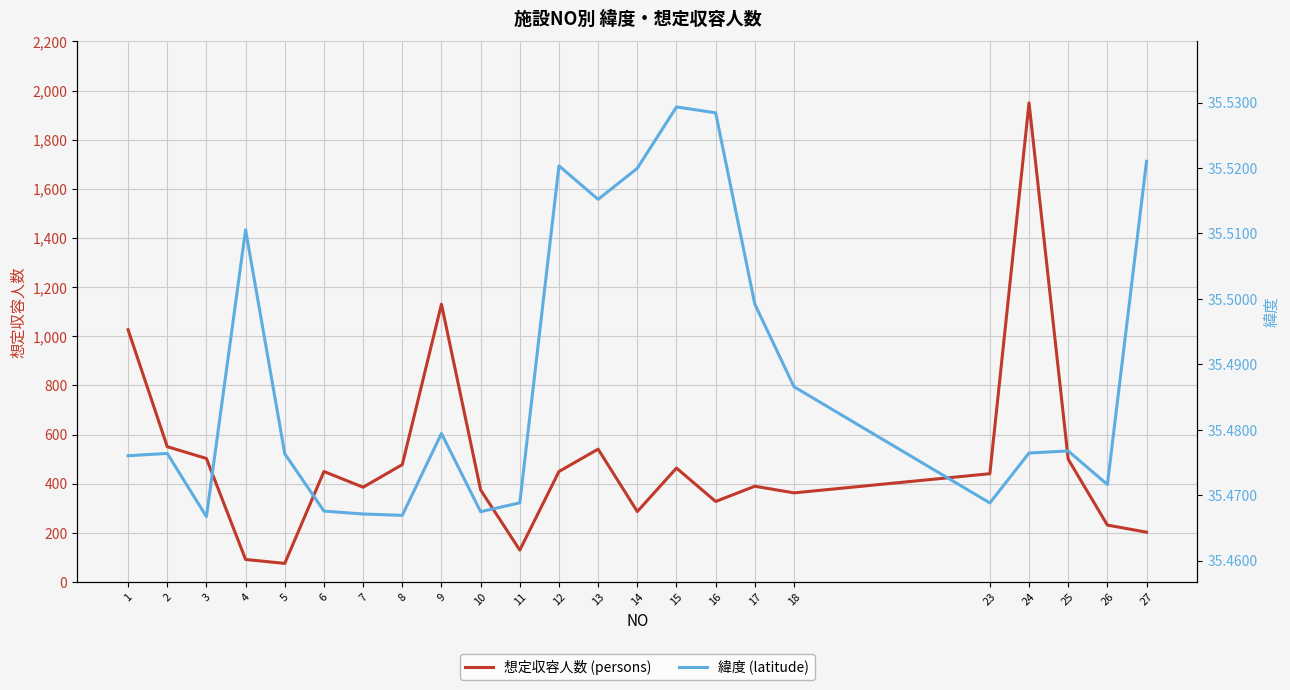

At which category does the chart reach its minimum across all series?

3